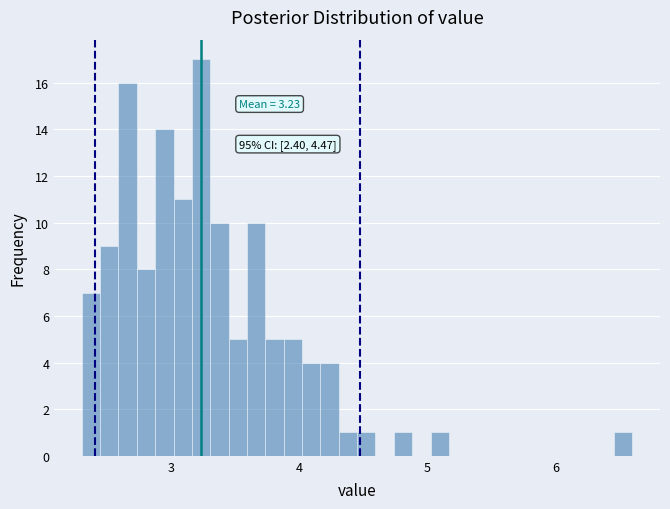

Read against the x-axis, roughly where is the centre of the tallest bar?

3.2